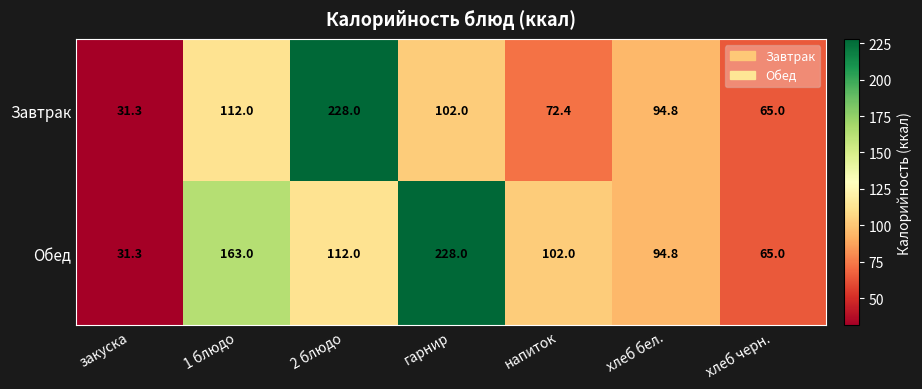

How many series are shown in this chart?

2